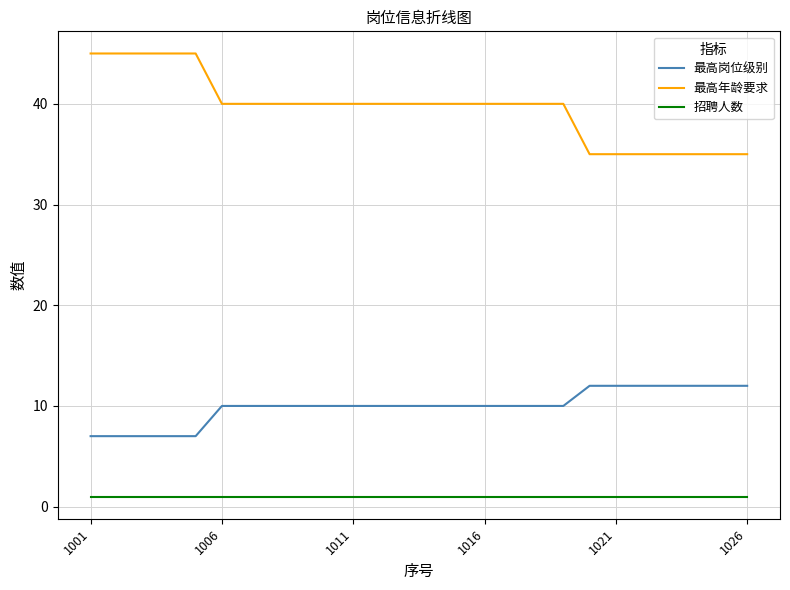

Is this an area chart (filled region under the line)?

No